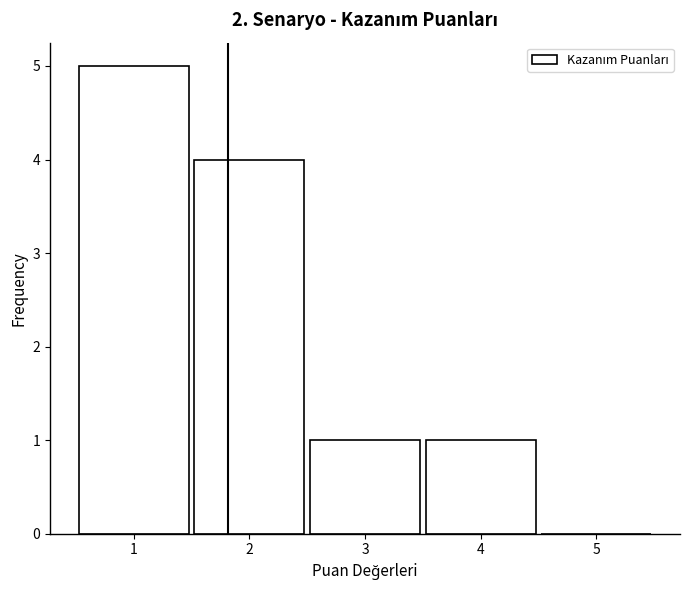

Reading left to right, what are all the values shown in this chart?

1=5	2=4	3=1	4=1	5=0